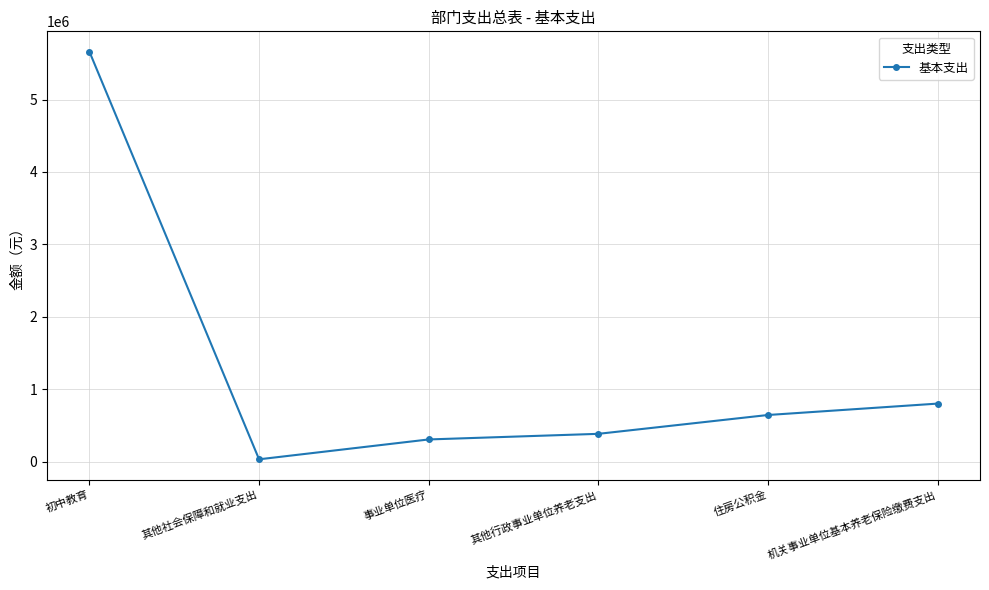

The value at 机关事业单位基本养老保险缴费支出 is 802238. True or false?

True